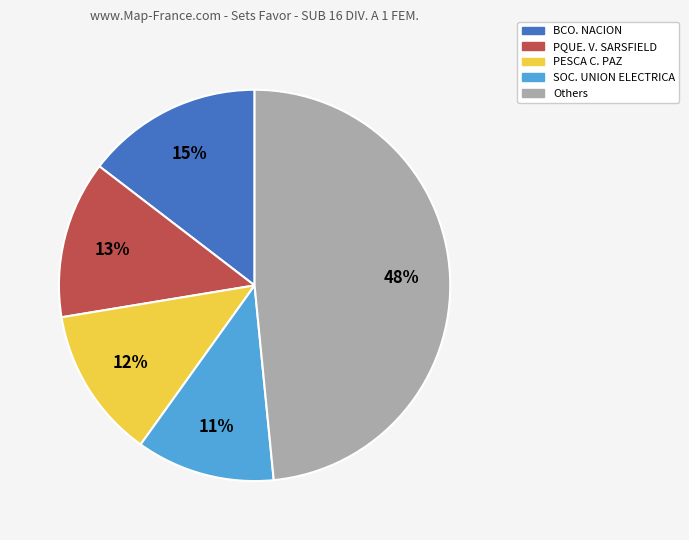

Does any single category account for the majority?

No